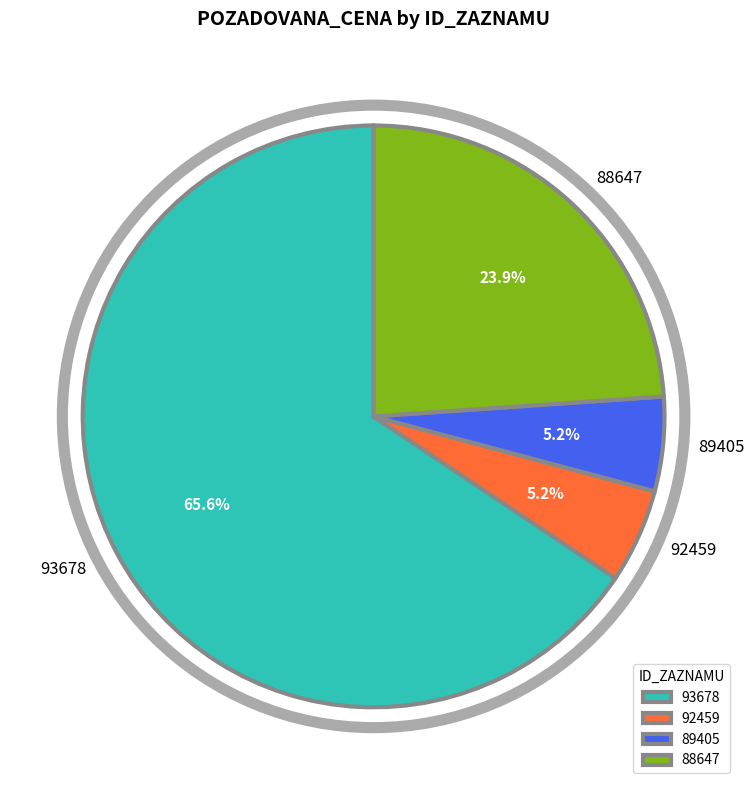

To the nearest percent, what is the average slice percentage?

25%